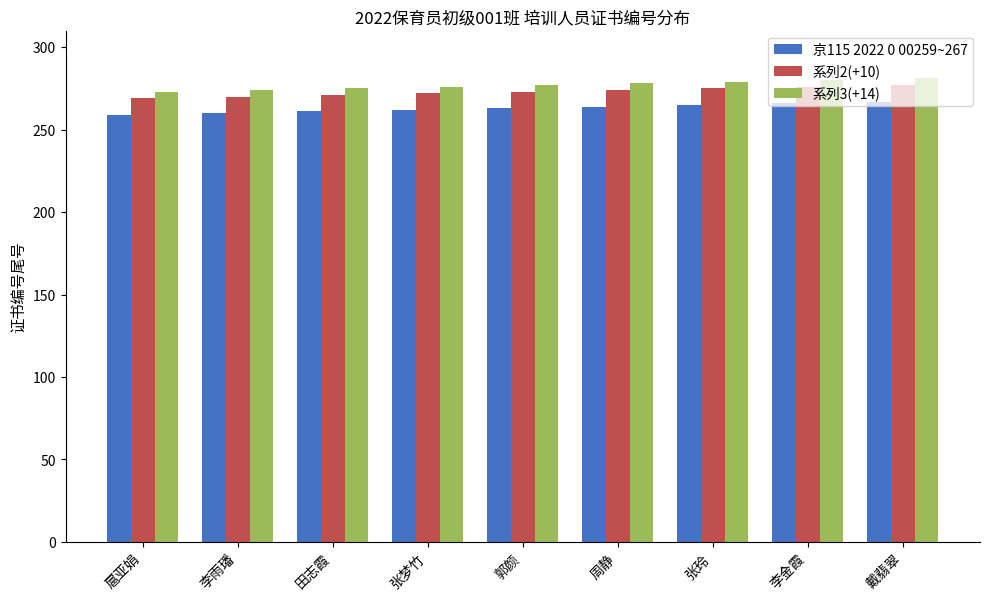

What is the minimum value shown in the chart?

259